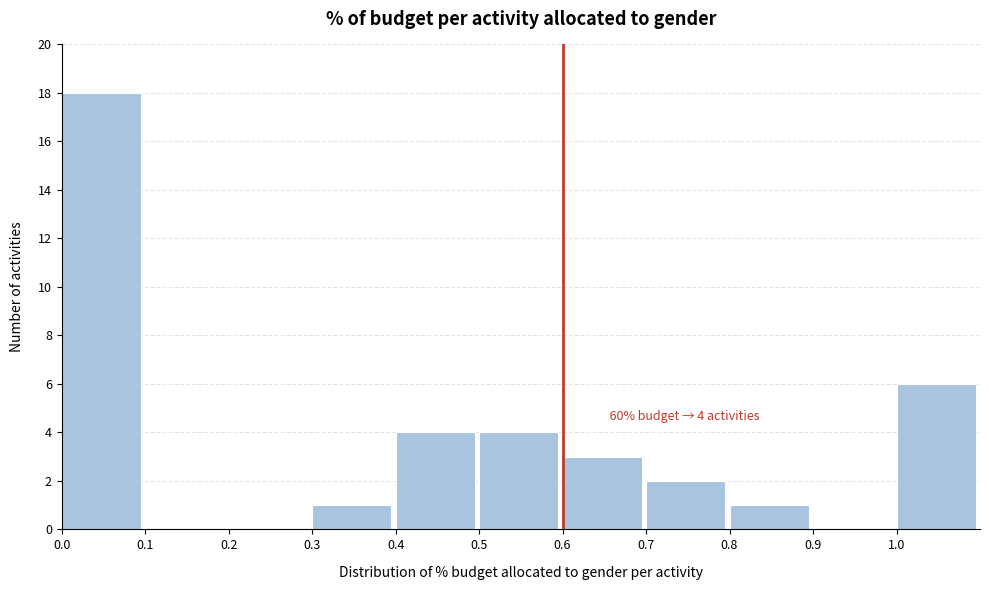

Which range on the x-axis has the tallest bar?

0.0 to 0.1